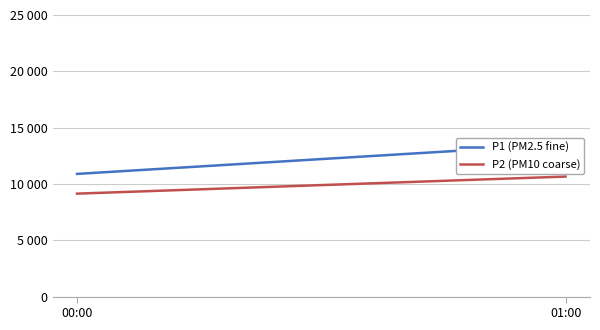

How many values in the P1 (PM2.5 fine) series are below 13524?

1